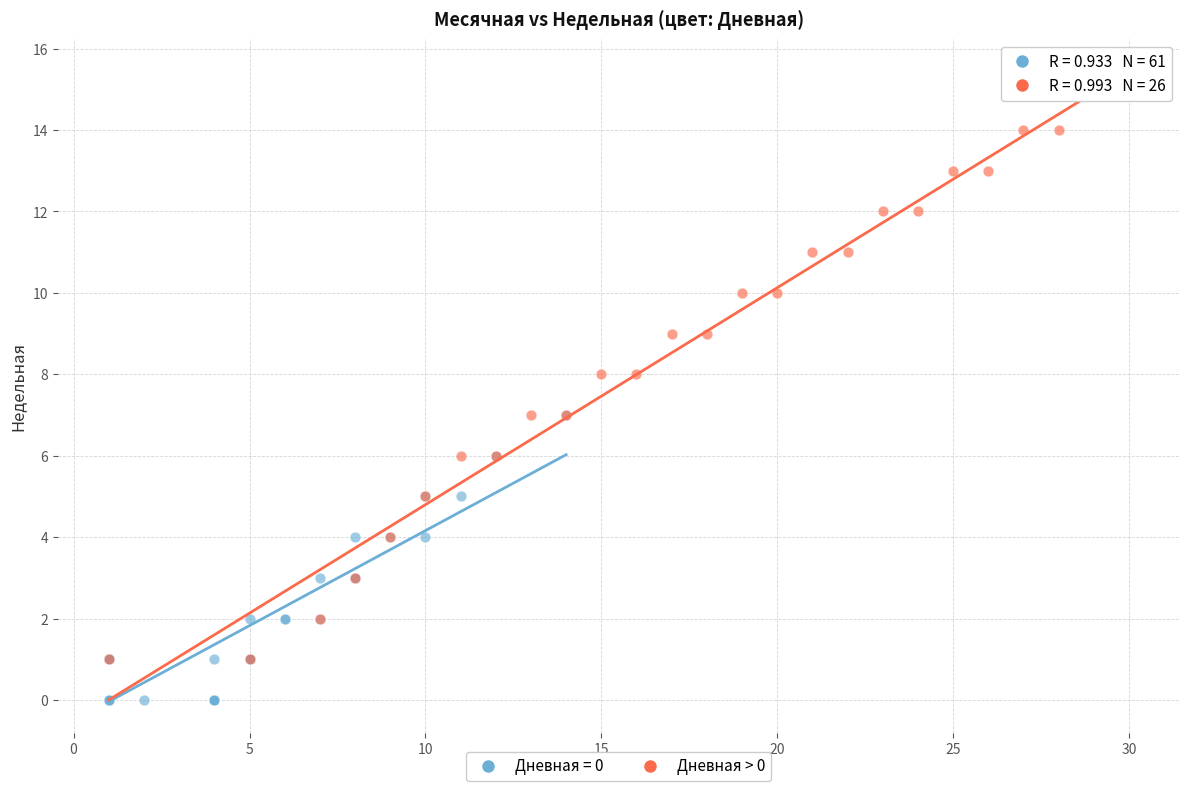

Which series reaches the maximum Y coordinate?

Дневная > 0